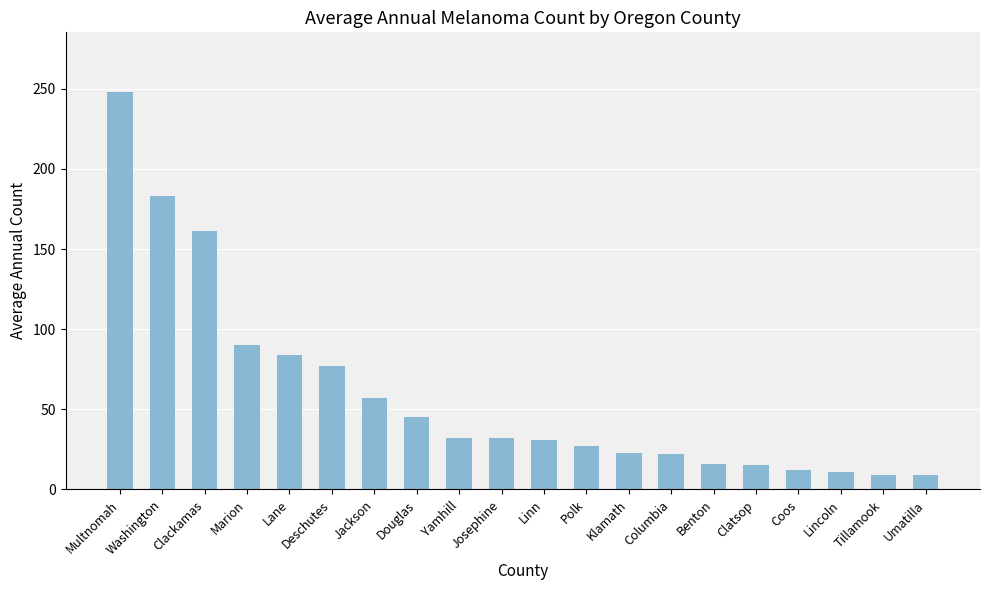

Read the value at Douglas, to the nearest 5.

45